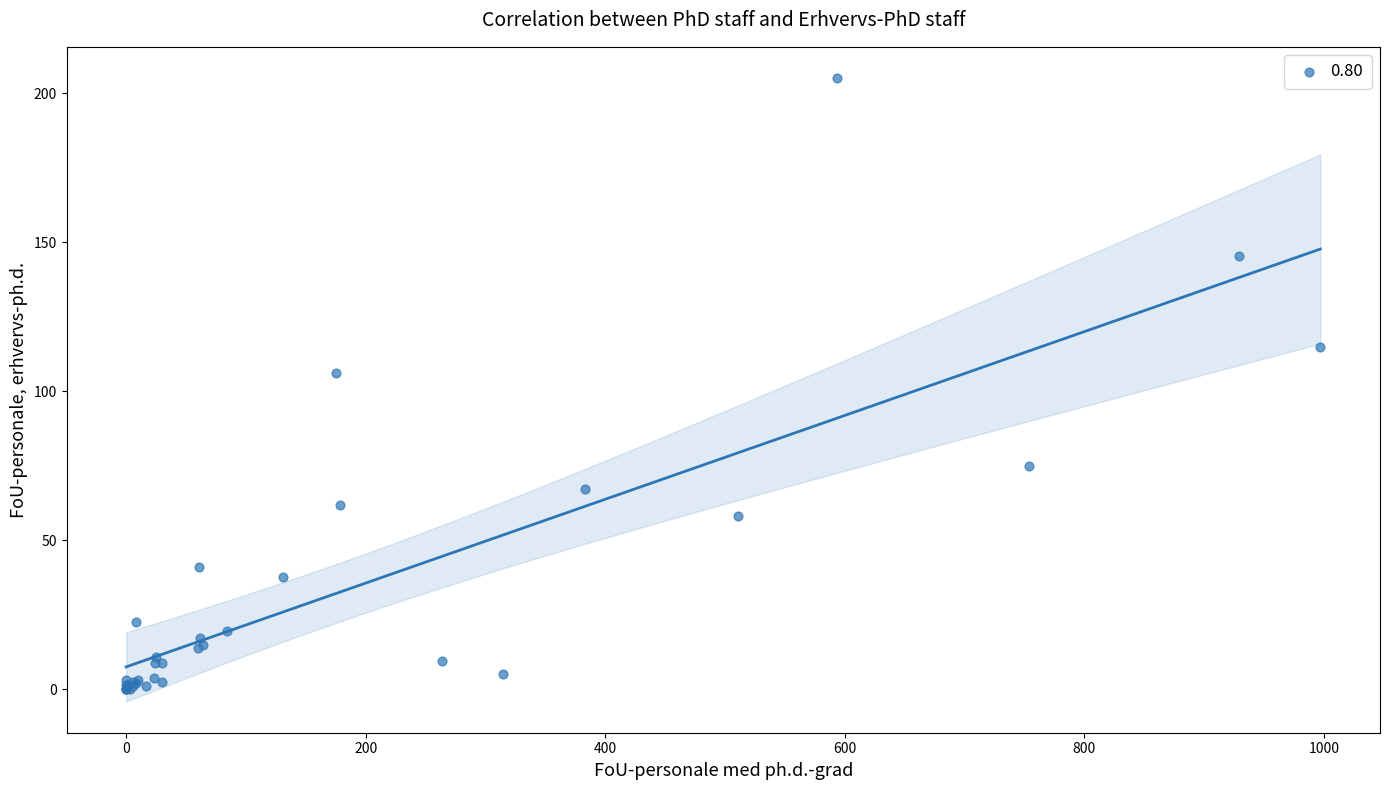

What Y value in the scatter plot is closest to 102?

106.2